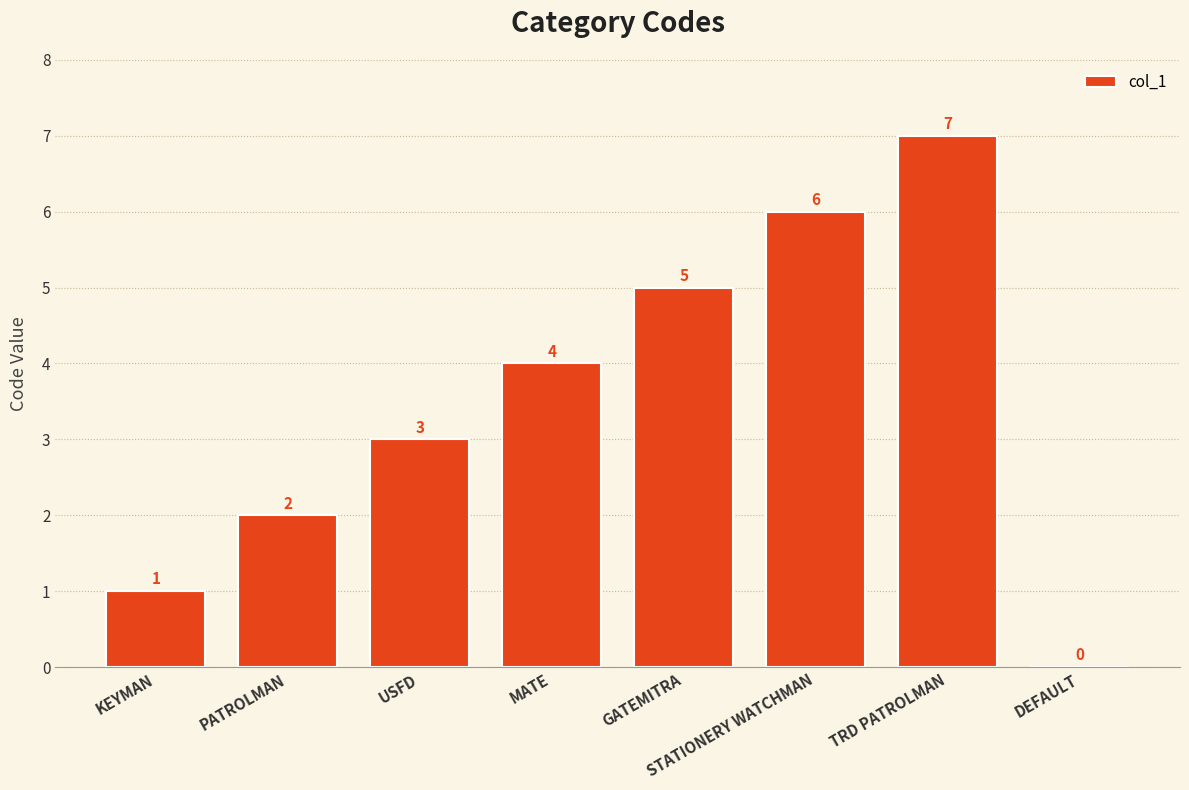

Are the bars horizontal?

No